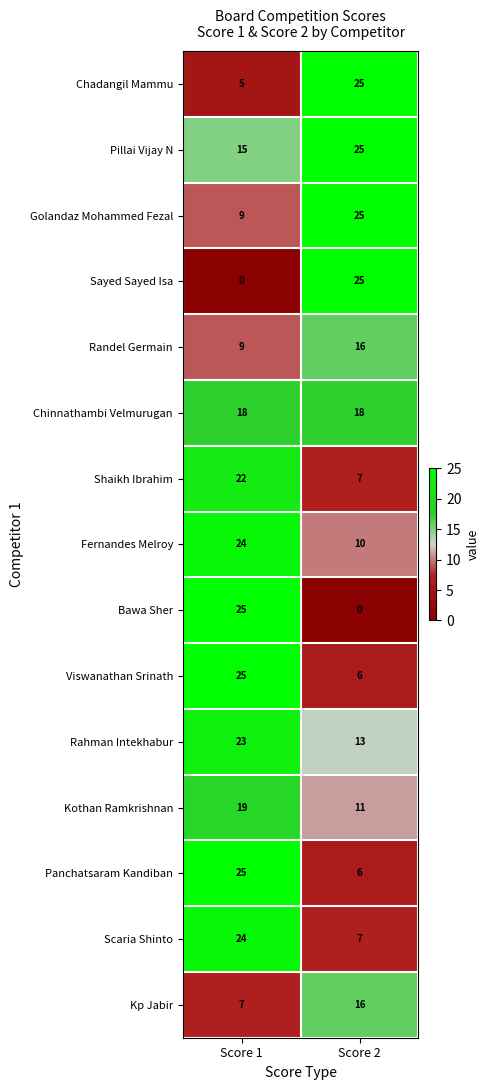

What is the difference between the Kp Jabir values at Score 1 and Score 2?

9